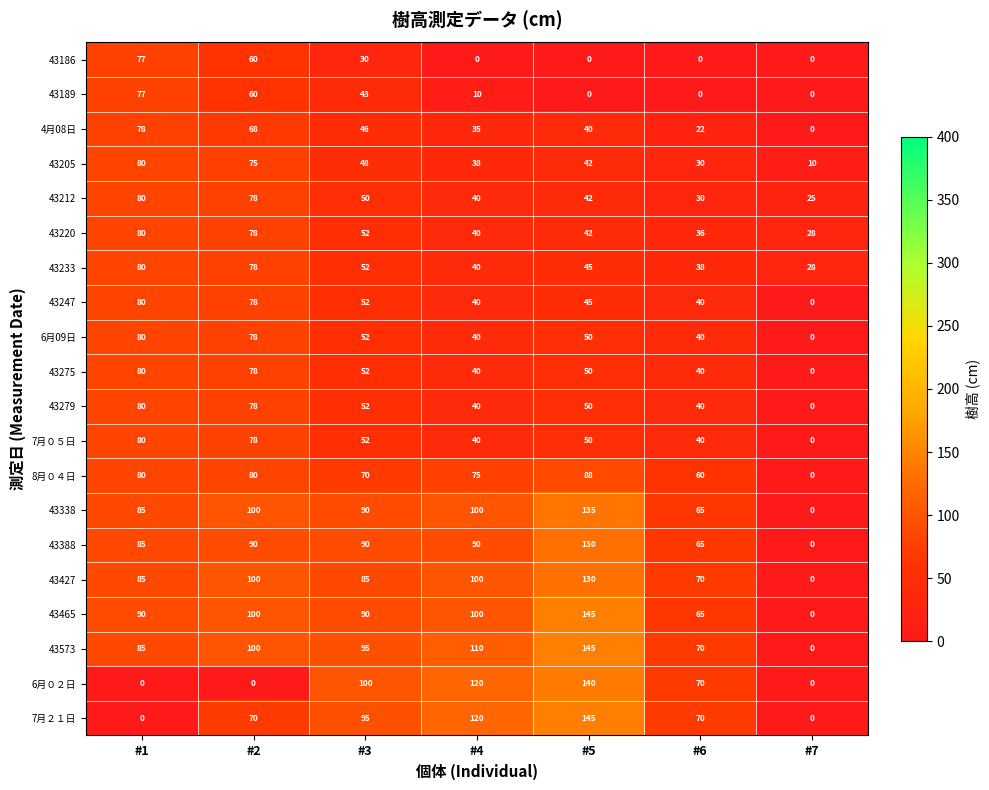

Is it true that 43388 equals 90 at #3?

True